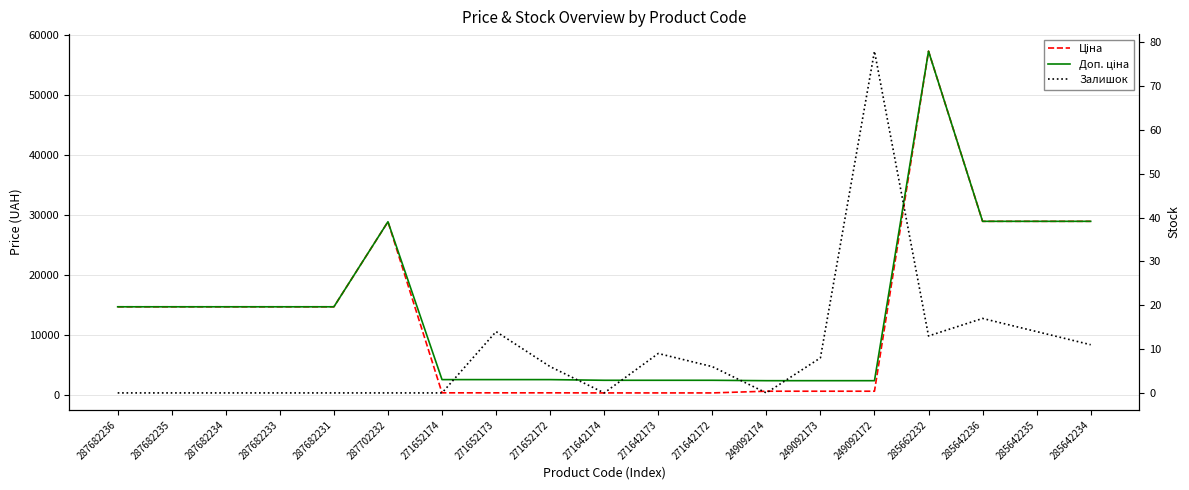

Where is the first local maximum for Доп. ціна?

287702232